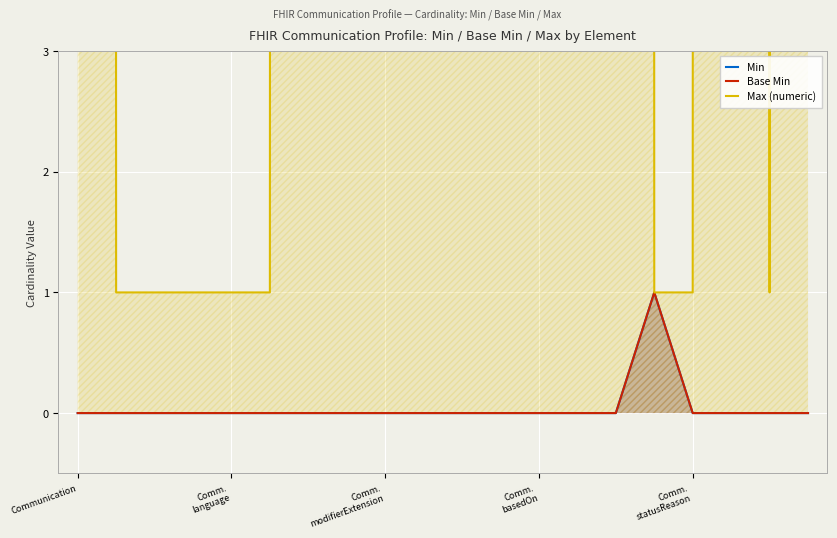

Count the Max (numeric) values in the range 1 to 999.

20